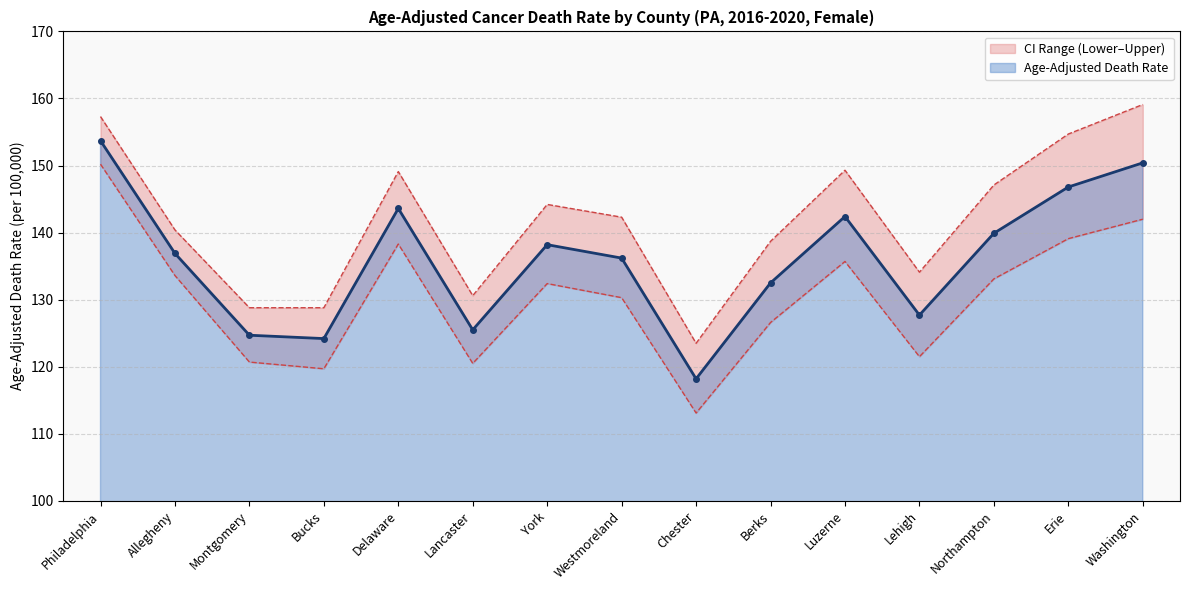

Which series changed the most between Philadelphia and York?

Lower CI (Rate)